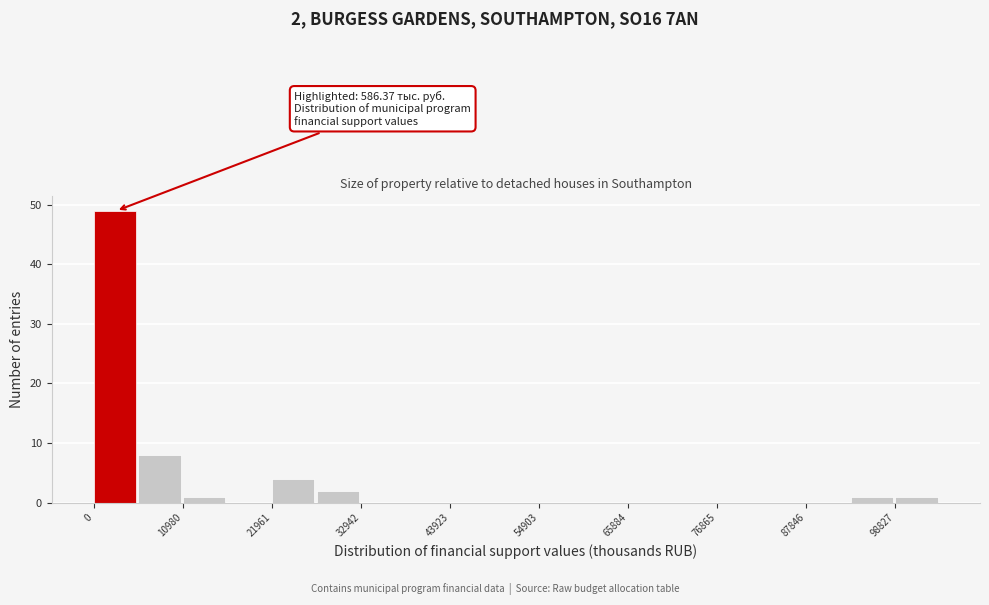

Read against the x-axis, roughly where is the centre of the tallest bar?

2000